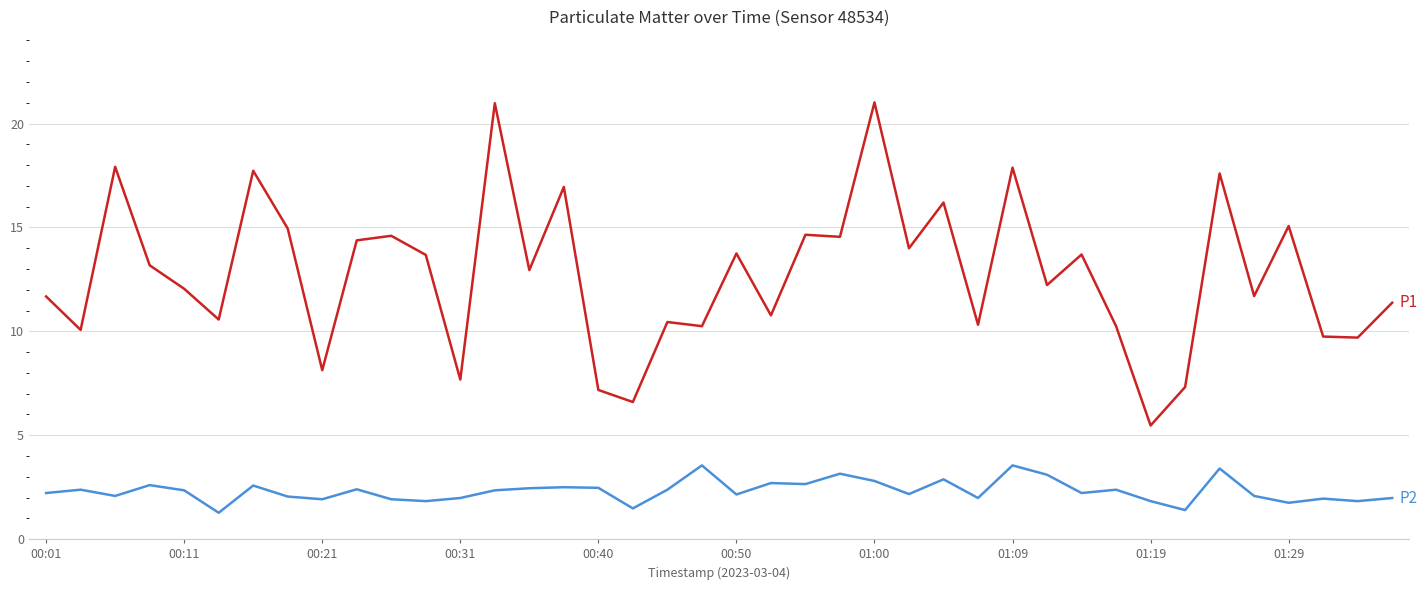

What is the maximum value shown in the chart?

21.0